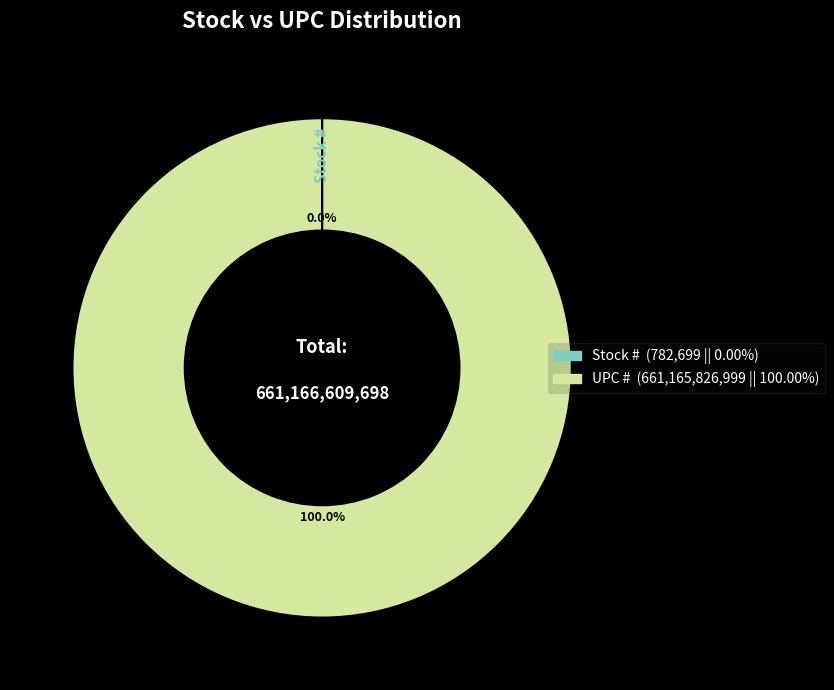

Which slice is the largest?

UPC #